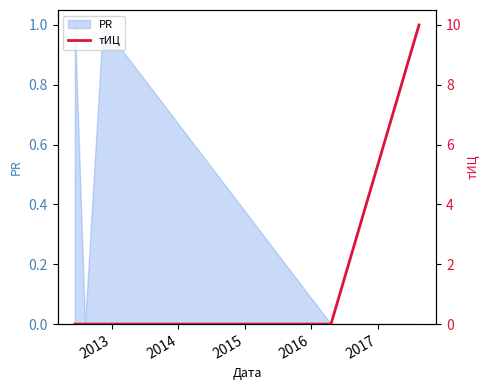

How many lines are shown in the chart?

1